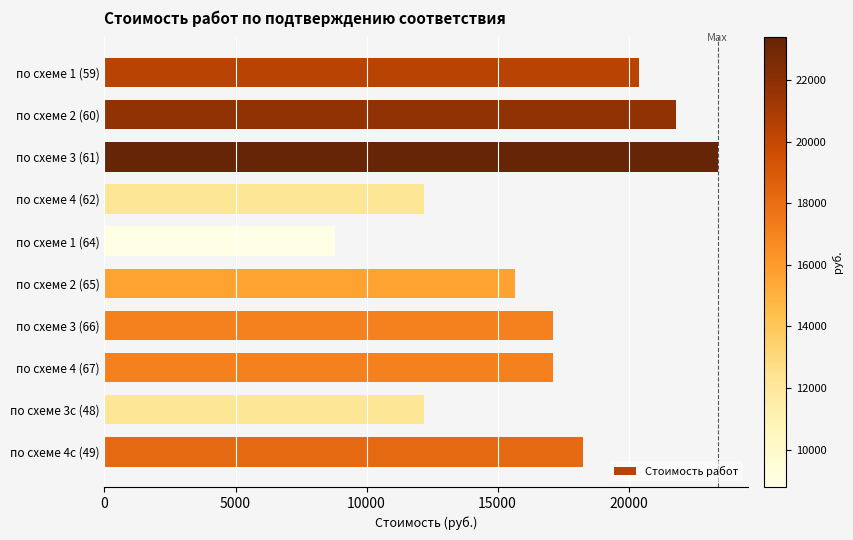

What is the average value?

16692.3